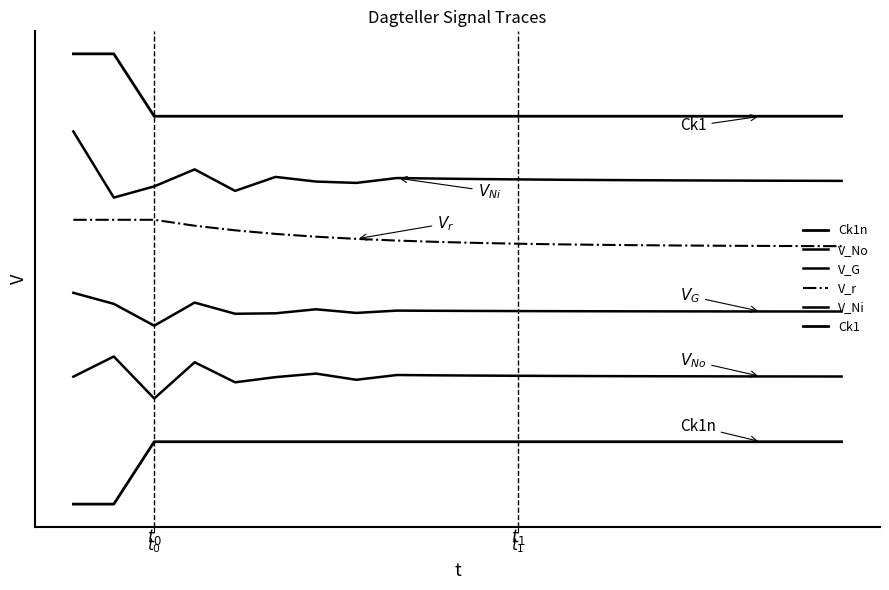

Reading right to left, extract all data points from this chart.

Ck1n: 971.5	971.5	971.5	971.5	971.5	971.5	971.5	971.5	971.5	971.5	971.5	971.5	971.5	971.5	971.5	971.5	971.5	971.5	971.2	971.2
V_No: 971.9	971.9	971.9	971.9	971.9	971.9	971.9	971.9	971.9	971.9	971.9	971.9	971.9	971.9	971.9	971.9	972.0	971.8	972.0	971.9
V_G: 972.3	972.3	972.3	972.3	972.3	972.3	972.3	972.3	972.3	972.3	972.3	972.3	972.3	972.3	972.3	972.3	972.3	972.2	972.3	972.4
V_r: 972.6	972.6	972.6	972.6	972.6	972.7	972.7	972.7	972.7	972.7	972.7	972.7	972.7	972.7	972.7	972.7	972.8	972.8	972.8	972.8
V_Ni: 973.0	973.0	973.0	973.0	973.0	973.0	973.0	973.0	973.0	973.0	973.0	973.0	973.0	973.0	973.0	973.0	973.1	973.0	972.9	973.3
Ck1: 973.4	973.4	973.4	973.4	973.4	973.4	973.4	973.4	973.4	973.4	973.4	973.4	973.4	973.4	973.4	973.4	973.4	973.4	973.7	973.7